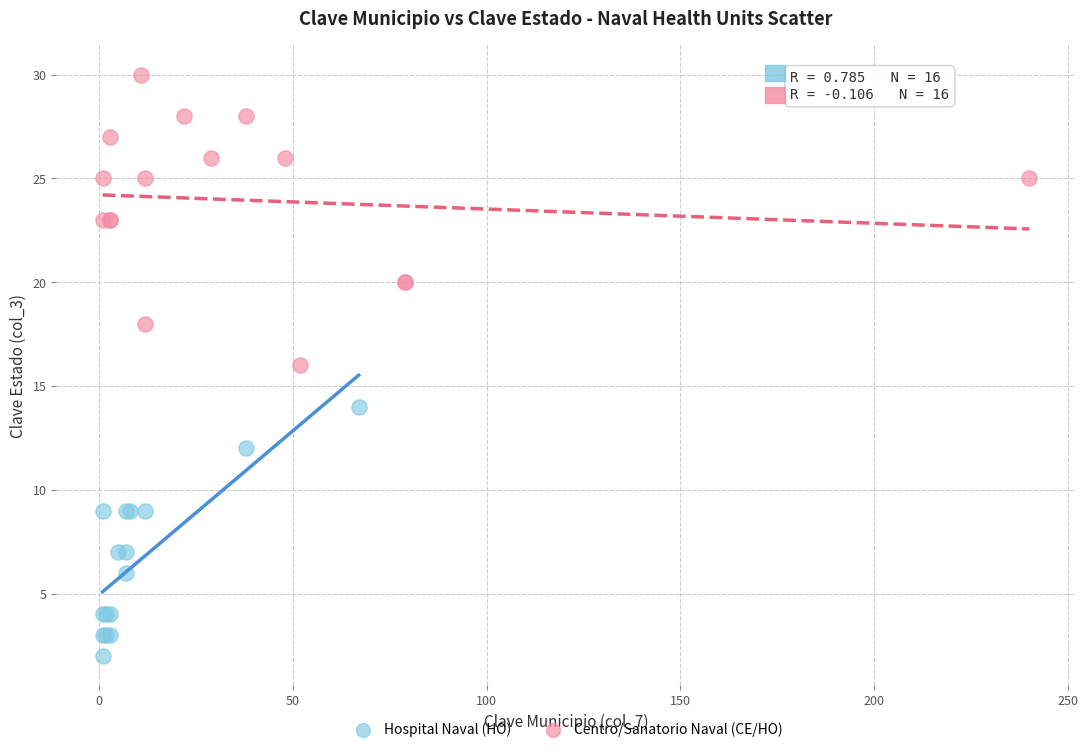

What are all the series names shown in the legend?

Hospital Naval (HO), Centro/Sanatorio Naval (CE/HO)